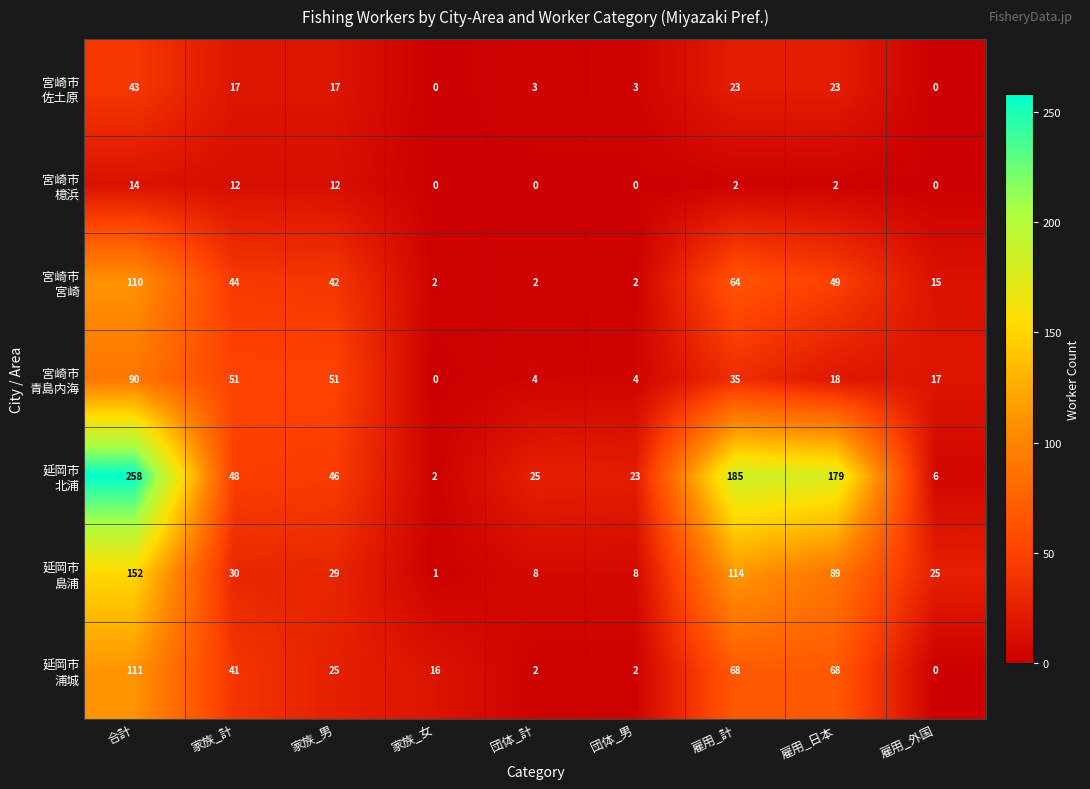

What is the spread (max minus min) of values at 団体_男?

23